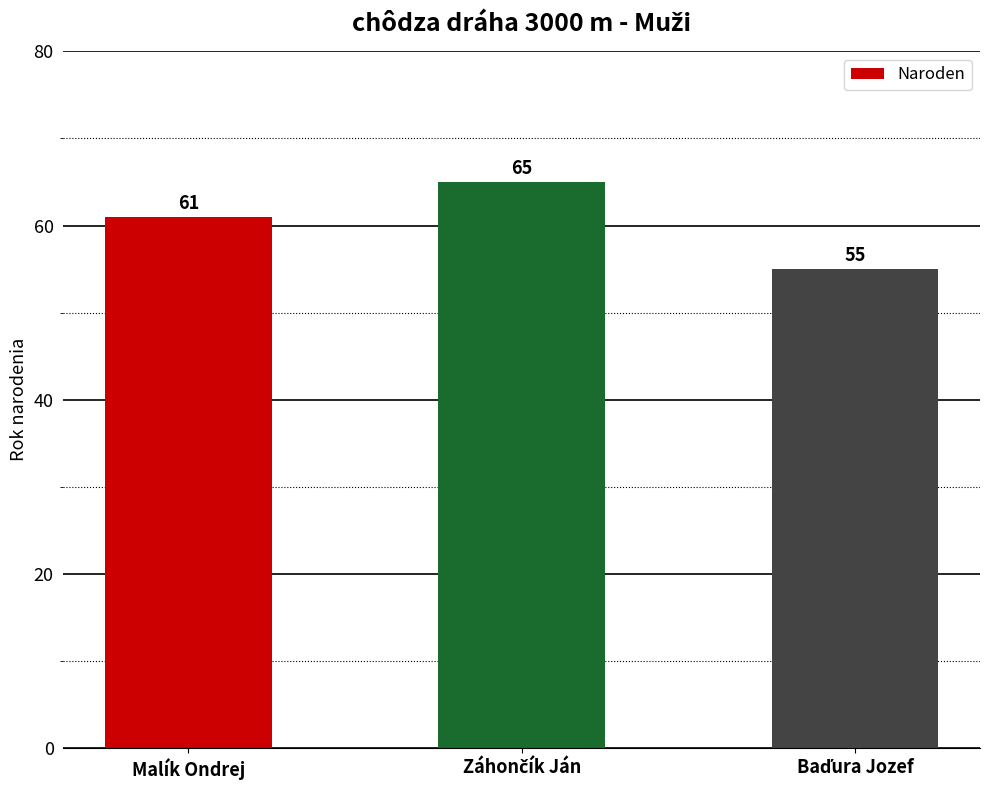

What is the maximum value shown in the chart?

65